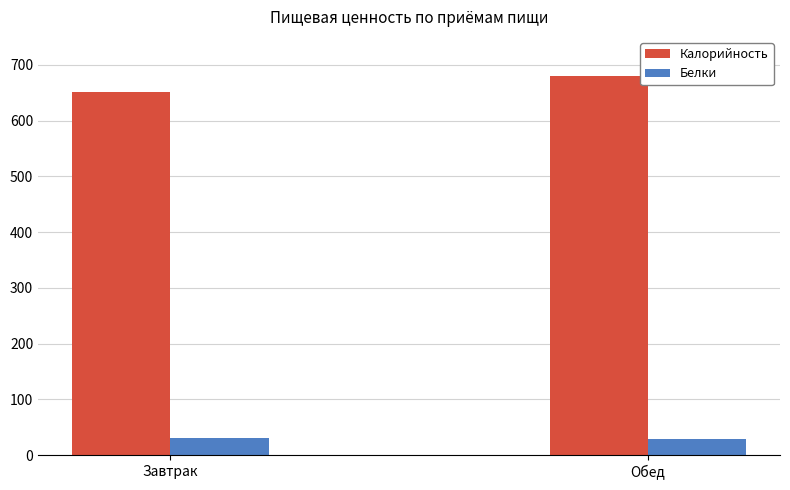

How many Белки values are between 29 and 30?

1